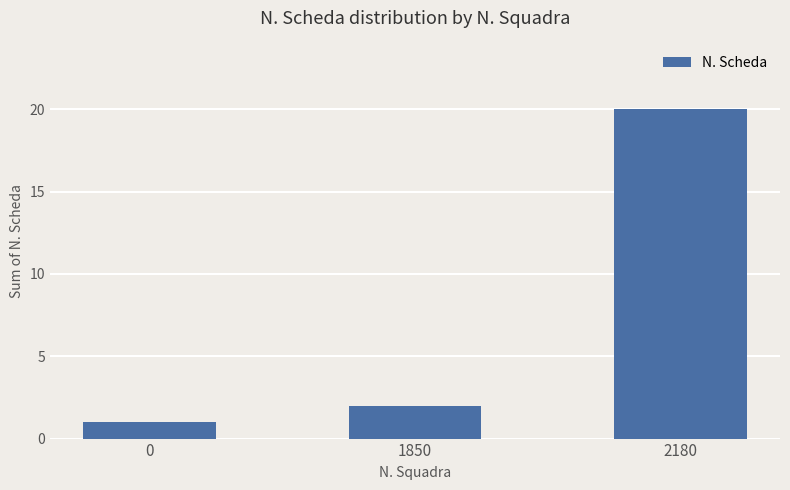

What is the difference between the maximum and second lowest values?

18